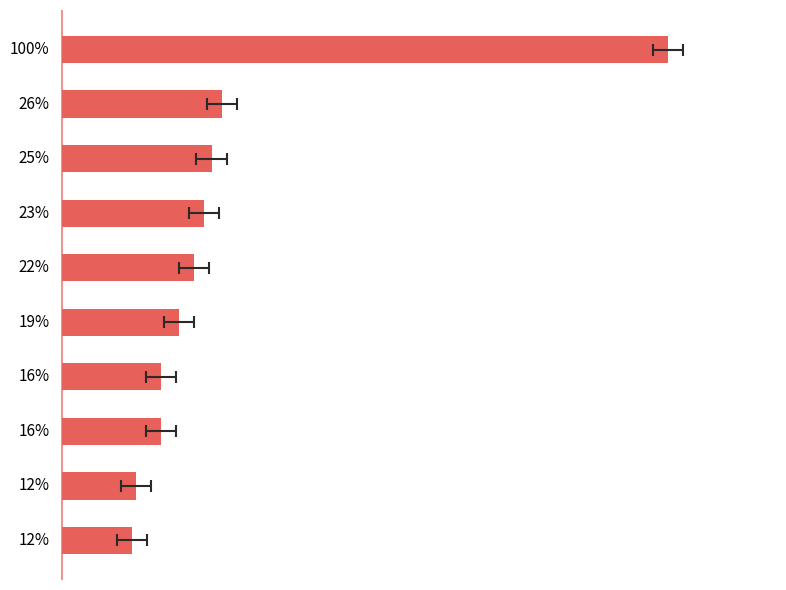

What is the difference between the values at BELLARY and BILASPUR?

14.2